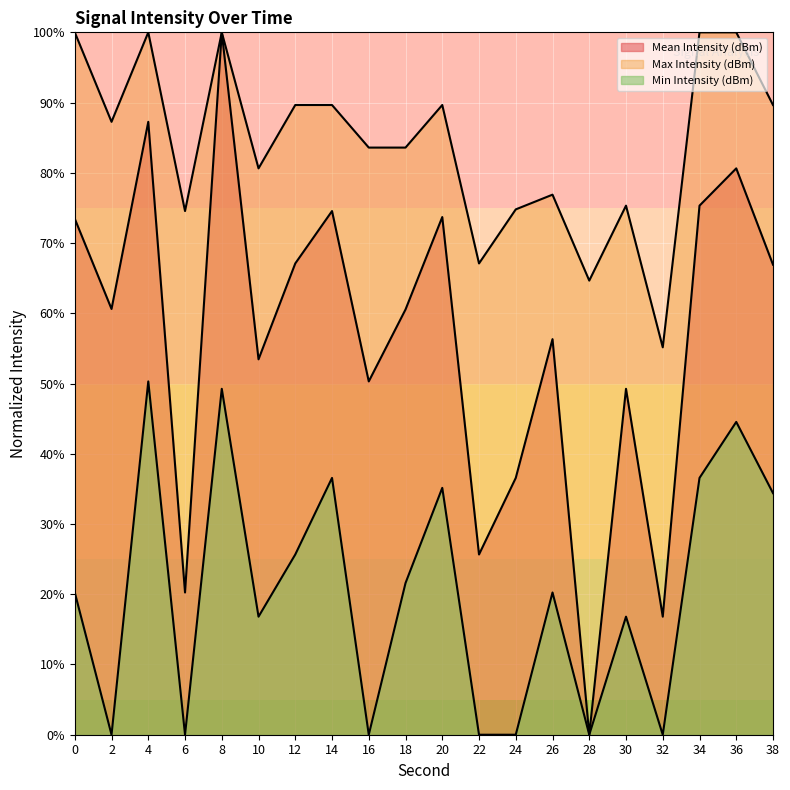

Reading left to right, transcribe all the data shown in this chart.

Mean Intensity (dBm): 0=0.7	2=0.6	4=0.9	6=0.2	8=1.0	10=0.5	12=0.7	14=0.7	16=0.5	18=0.6	20=0.7	22=0.3	24=0.4	26=0.6	28=0.0	30=0.5	32=0.2	34=0.8	36=0.8	38=0.7
Max Intensity (dBm): 0=1.0	2=0.9	4=1.0	6=0.7	8=1.0	10=0.8	12=0.9	14=0.9	16=0.8	18=0.8	20=0.9	22=0.7	24=0.7	26=0.8	28=0.6	30=0.8	32=0.6	34=1.0	36=1.0	38=0.9
Min Intensity (dBm): 0=0.2	2=0.0	4=0.5	6=0.0	8=0.5	10=0.2	12=0.3	14=0.4	16=0.0	18=0.2	20=0.4	22=0.0	24=0.0	26=0.2	28=0.0	30=0.2	32=0.0	34=0.4	36=0.4	38=0.3